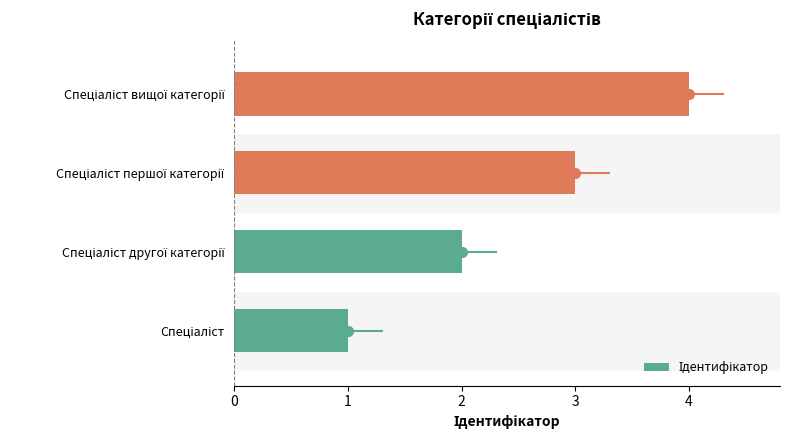

How many data points does each series have?

4